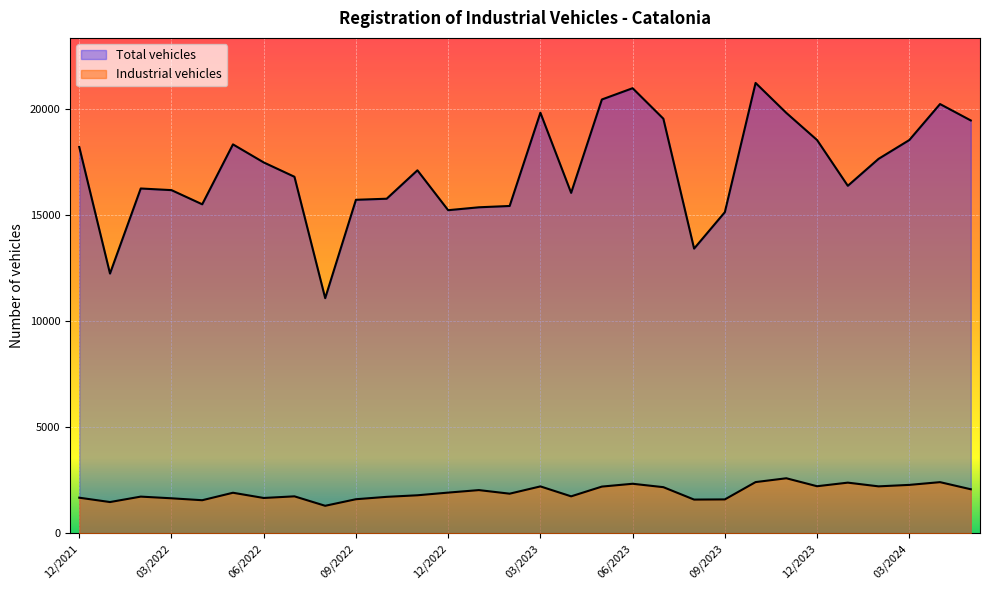

How many lines are shown in the chart?

2